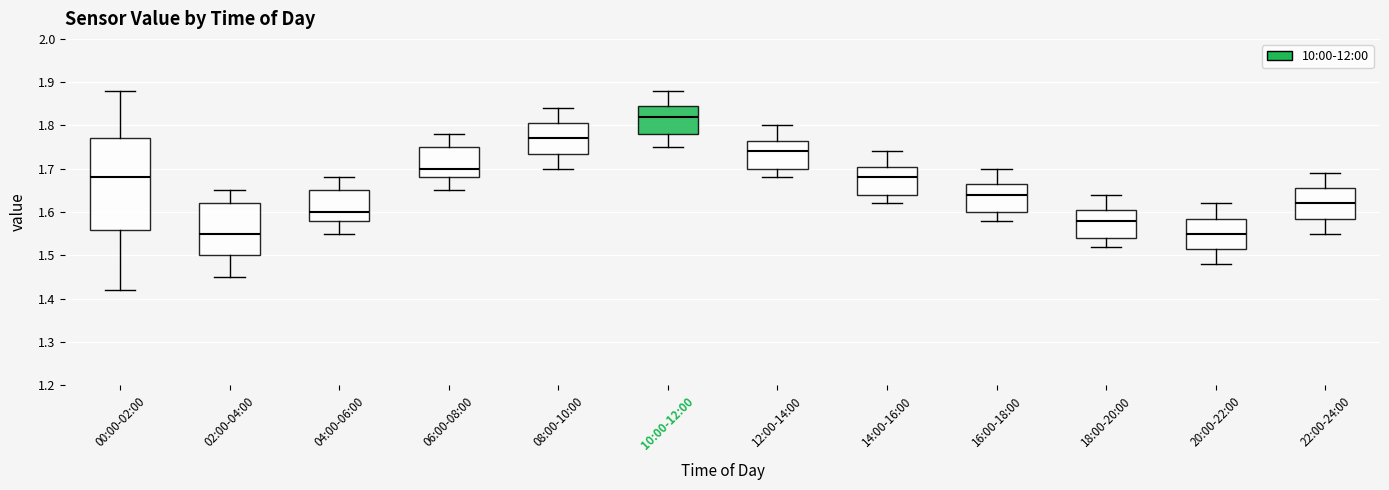

Reading left to right, read every box against the y-axis: the position of its median line, the range the box covers, and the ends of its whiskers. The values are not printed on the chart, so give them approximately, as read against the axis.

00:00-02:00: median 1.68, box 1.56 to 1.77, whiskers 1.42 to 1.88
02:00-04:00: median 1.55, box 1.50 to 1.62, whiskers 1.45 to 1.65
04:00-06:00: median 1.60, box 1.58 to 1.65, whiskers 1.55 to 1.68
06:00-08:00: median 1.70, box 1.68 to 1.75, whiskers 1.65 to 1.78
08:00-10:00: median 1.77, box 1.74 to 1.81, whiskers 1.70 to 1.84
10:00-12:00: median 1.82, box 1.78 to 1.85, whiskers 1.75 to 1.88
12:00-14:00: median 1.74, box 1.70 to 1.77, whiskers 1.68 to 1.80
14:00-16:00: median 1.68, box 1.64 to 1.71, whiskers 1.62 to 1.74
16:00-18:00: median 1.64, box 1.60 to 1.67, whiskers 1.58 to 1.70
18:00-20:00: median 1.58, box 1.54 to 1.61, whiskers 1.52 to 1.64
20:00-22:00: median 1.55, box 1.52 to 1.59, whiskers 1.48 to 1.62
22:00-24:00: median 1.62, box 1.59 to 1.66, whiskers 1.55 to 1.69